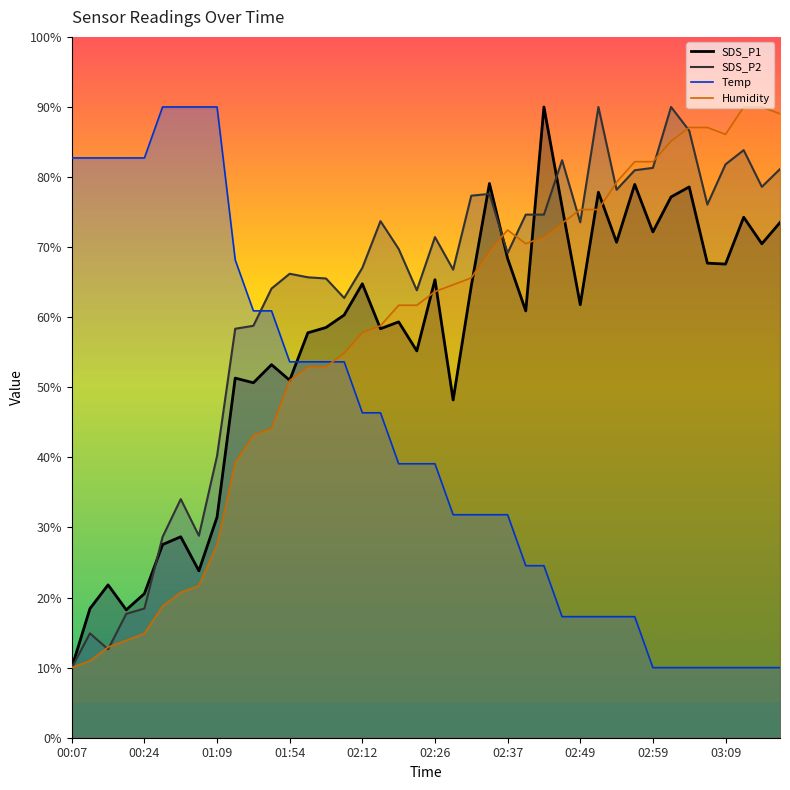

How many interior local peaks does the SDS_P2 series have?

10